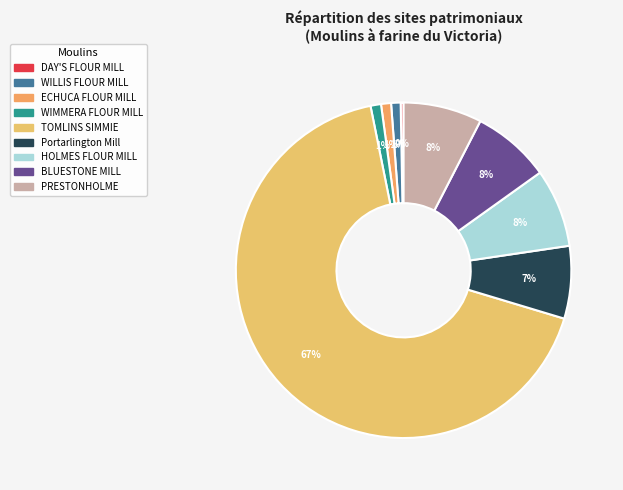

Count the number of slices in the pie.

9